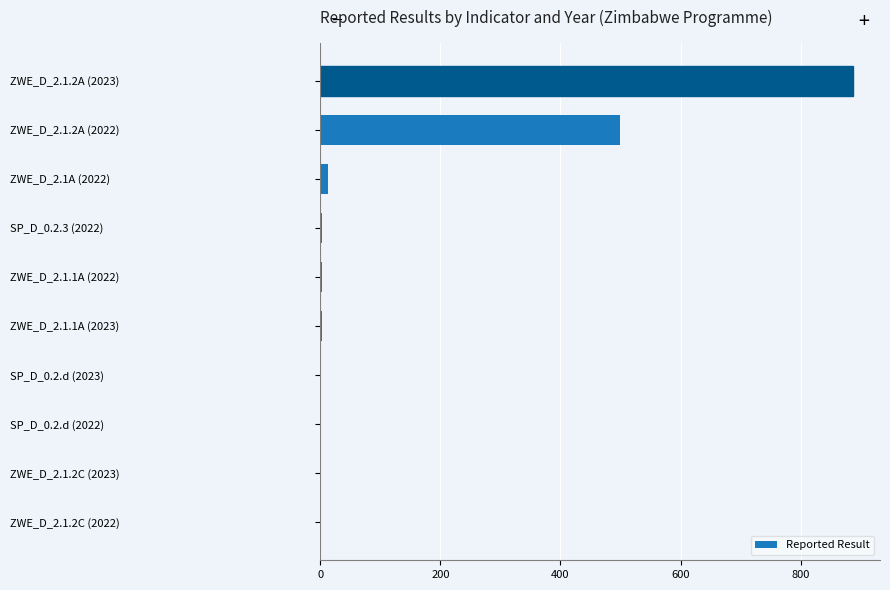

Count the number of data series in this chart.

1